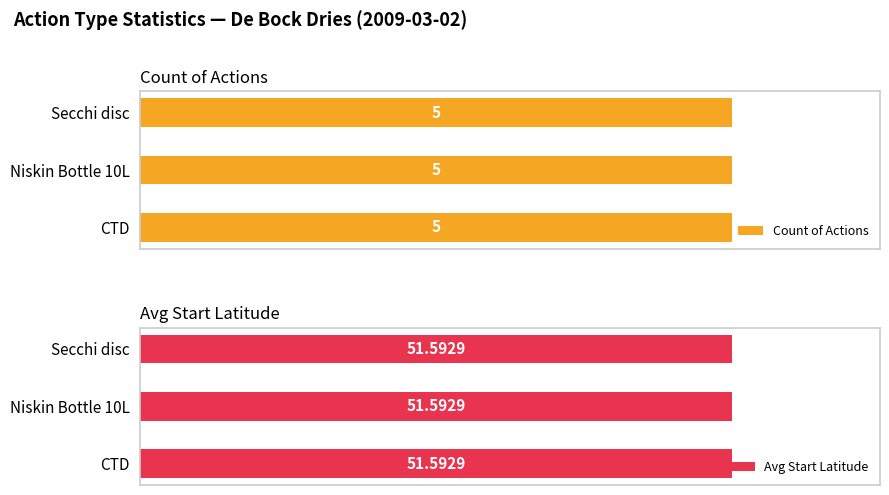

Does the chart contain any negative values?

No